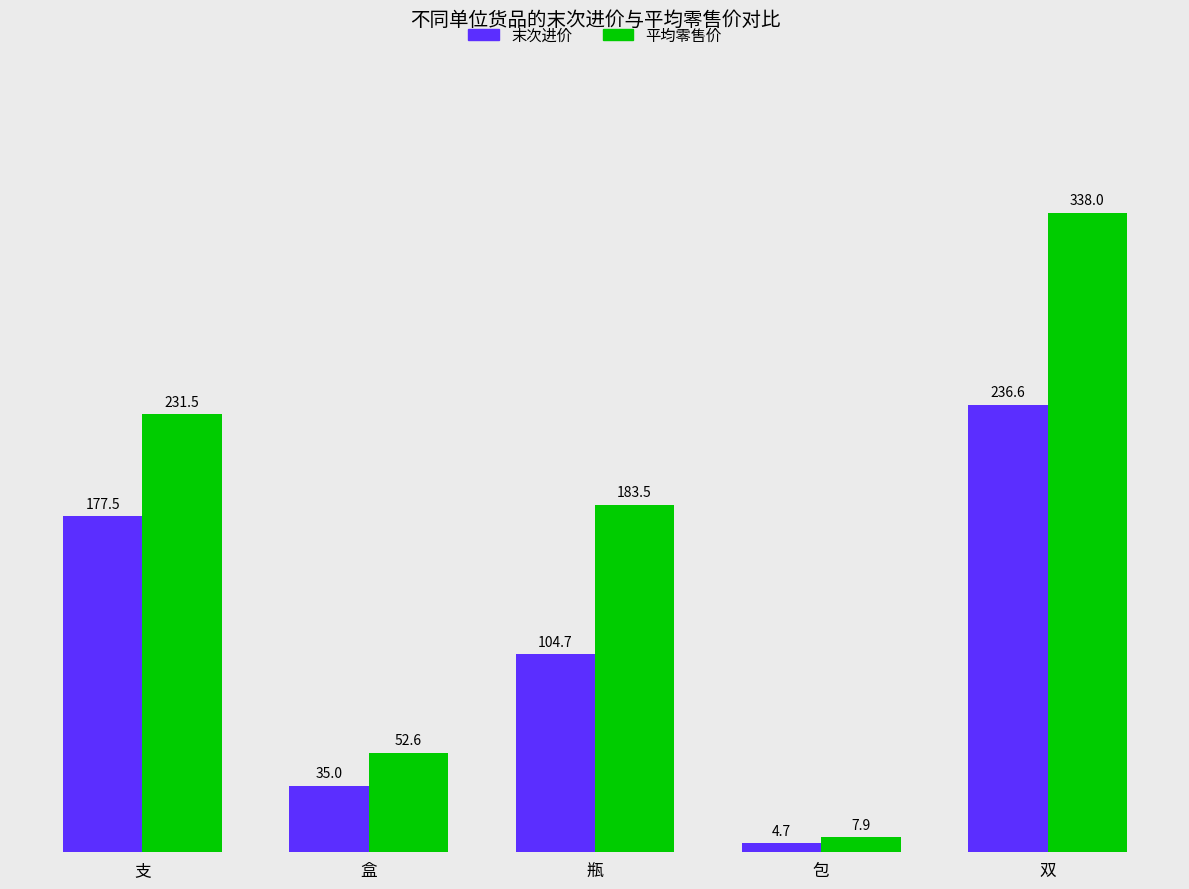

Reading right to left, list all the values displayed in this chart.

末次进价: 双=236.6	包=4.7	瓶=104.7	盒=35.0	支=177.5
平均零售价: 双=338.0	包=7.9	瓶=183.5	盒=52.6	支=231.5